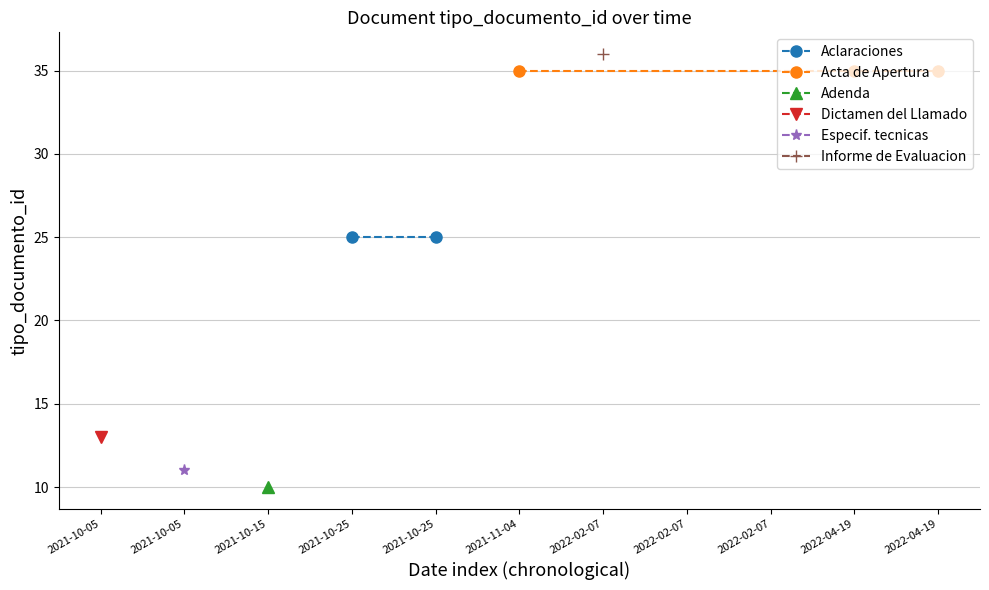

True or false: Aclaraciones and convenio_marco intersect in this chart.

False